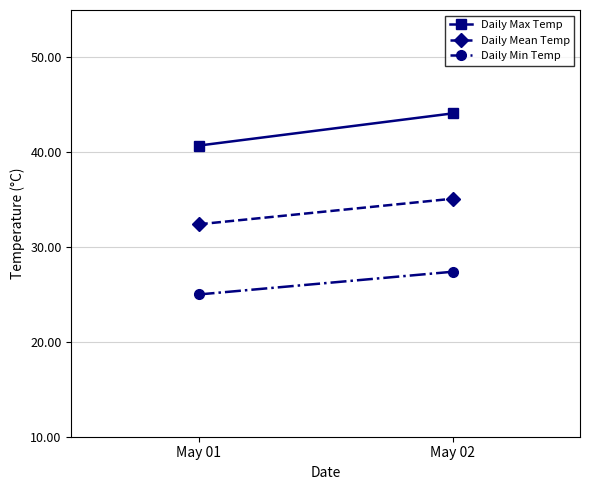

Which series has the widest spread of values?

Daily Max Temp